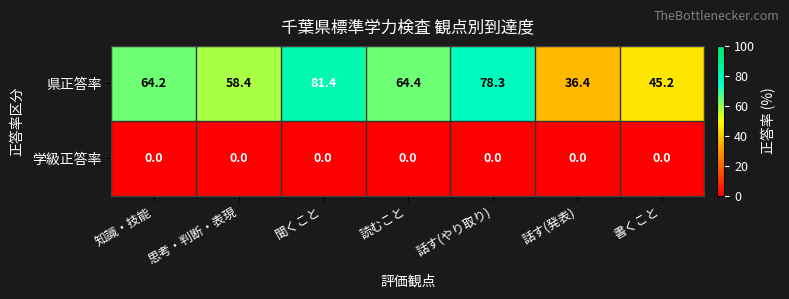

How many data points does each series have?

7